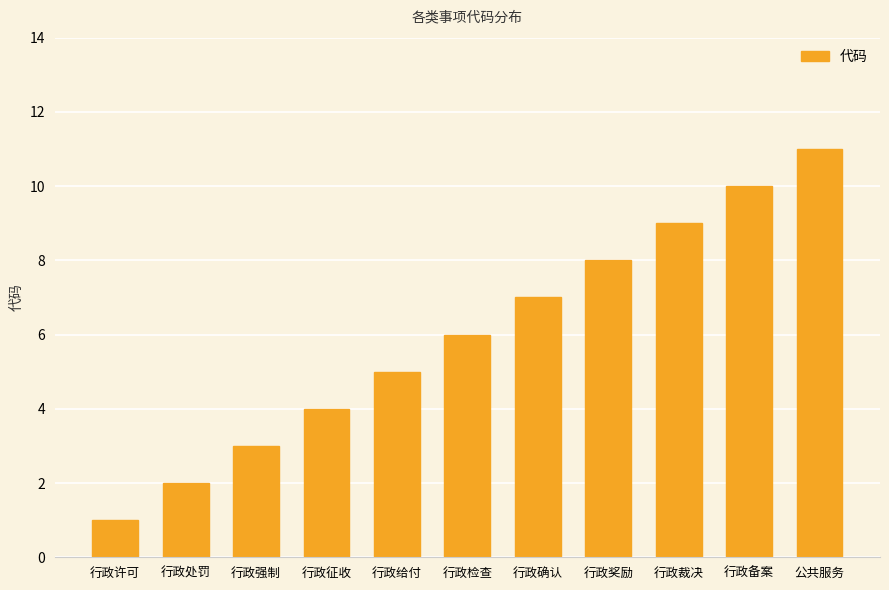

Which category has the lowest value across all series?

行政许可